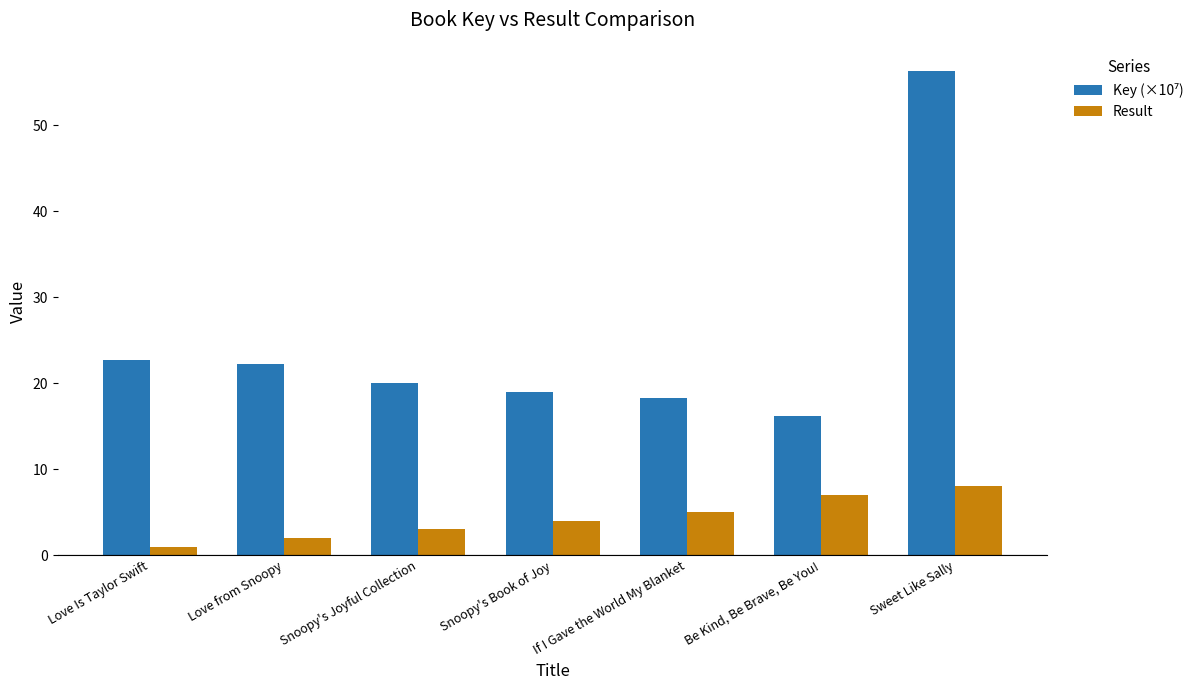

What is the average value of the Result series?

4.3